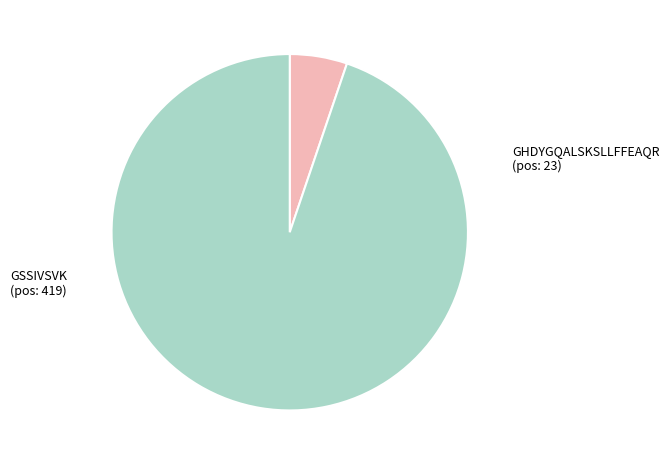

Count the number of slices in the pie.

2